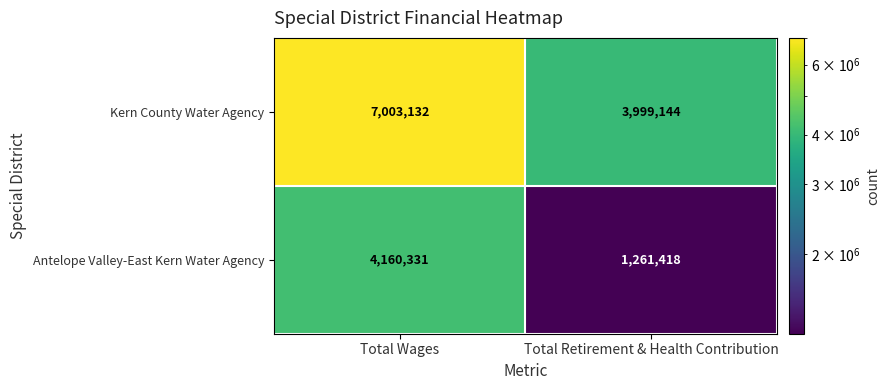

Reading right to left, transcribe all the data shown in this chart.

Kern County Water Agency: 3999144	7003132
Antelope Valley-East Kern Water Agency: 1261418	4160331